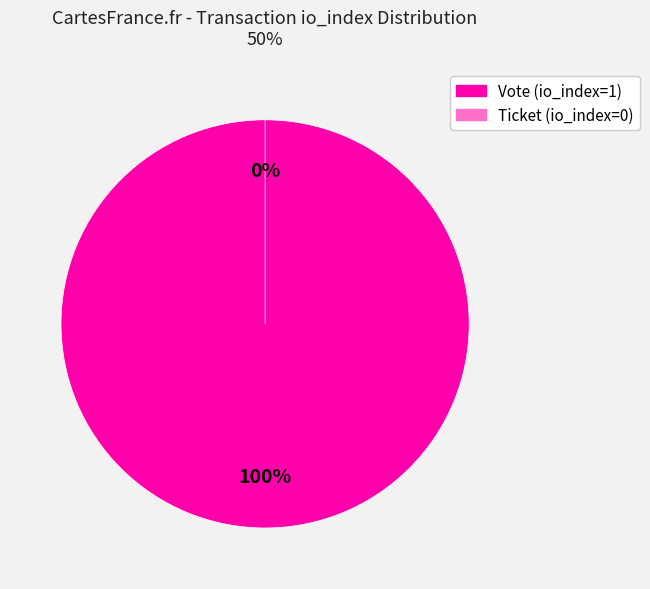

Is the sum of Ticket (io_index=0) and Vote (io_index=1) greater than half?

Yes